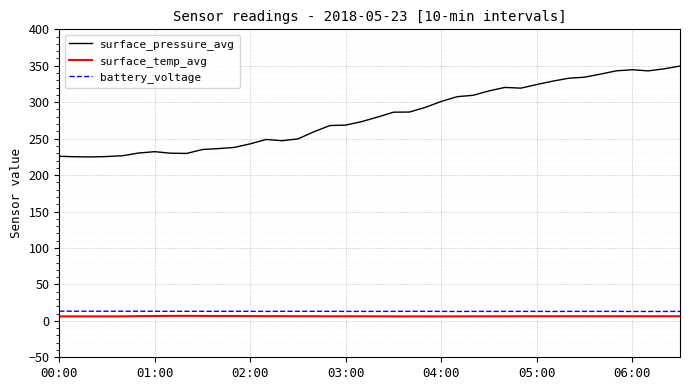

What is the highest value of the surface_pressure_avg series?

349.6